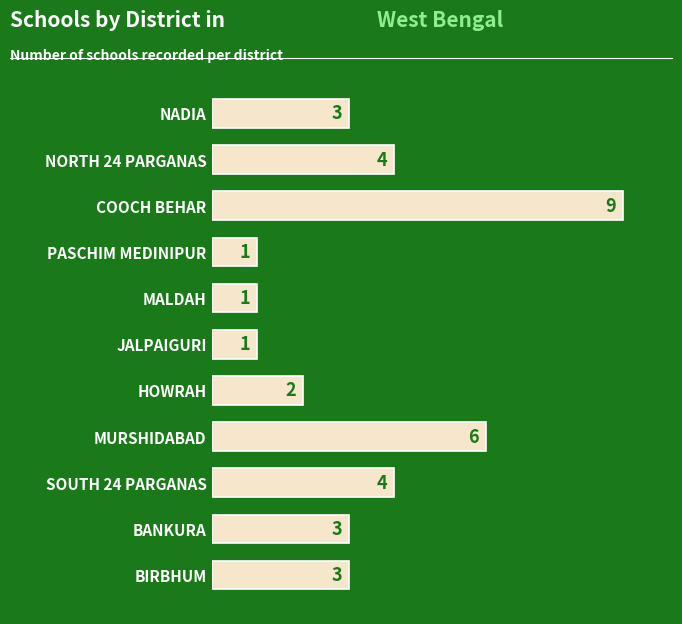

What position from the bottom is BIRBHUM?

1